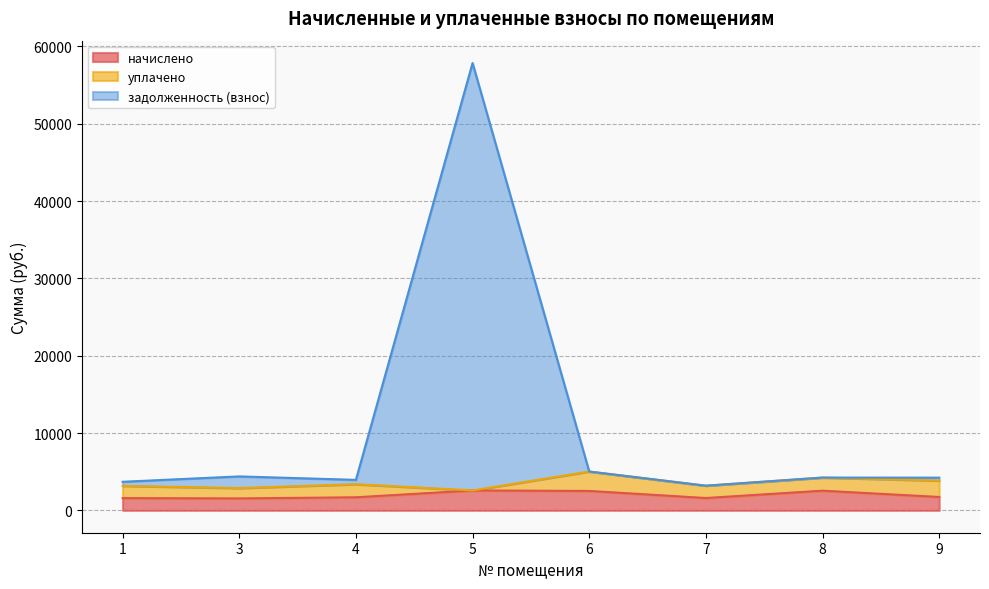

Is the value of начислено at 9 greater than the value of задолженность (взнос) at 8?

No